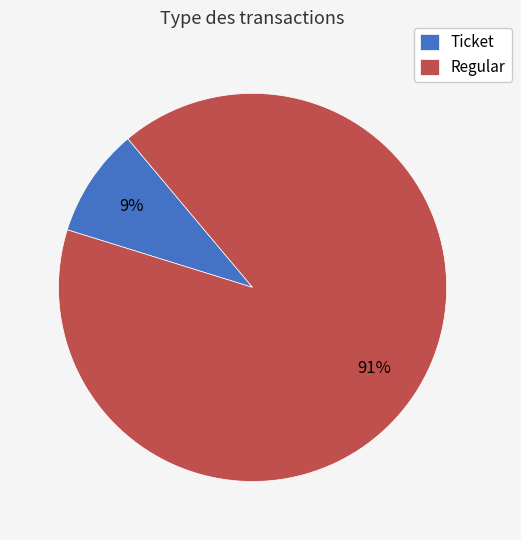

Which category has the smallest portion of the pie?

Ticket